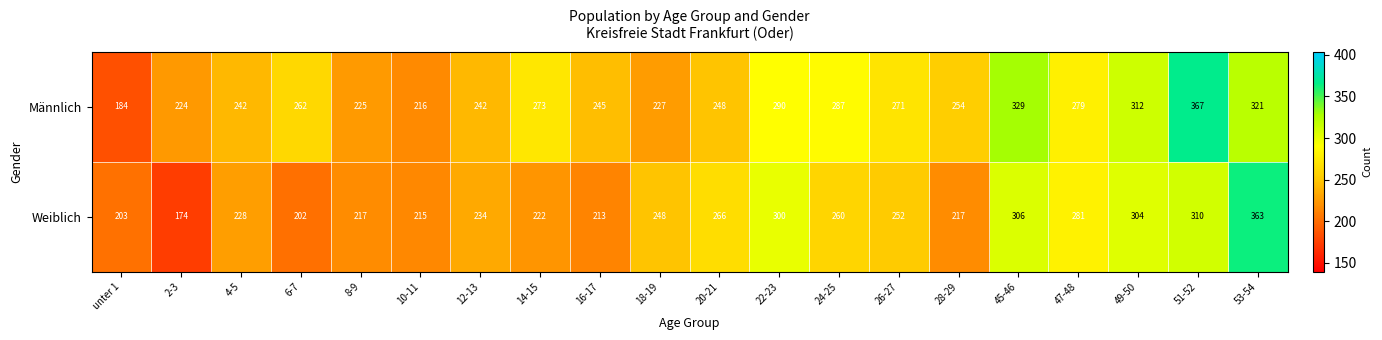

At which category does the chart reach its minimum across all series?

2-3